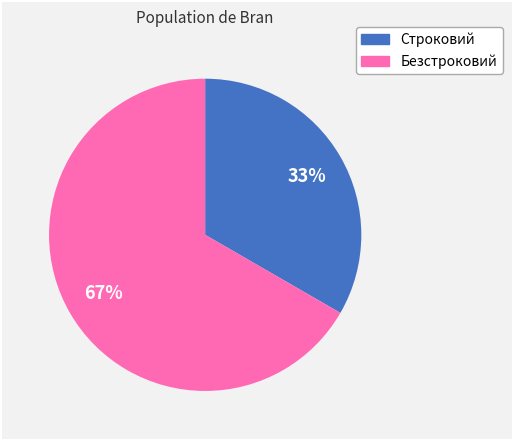

The Безстроковий slice represents 56% of the pie. True or false?

False